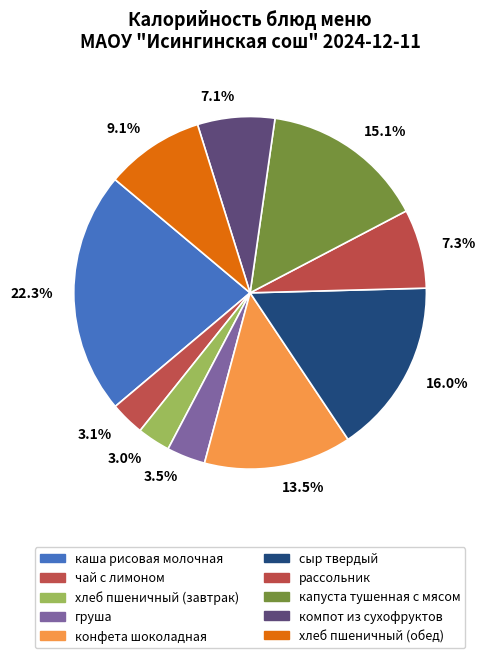

To the nearest percent, what is the difference between the largest and smallest slice percentages?

19%